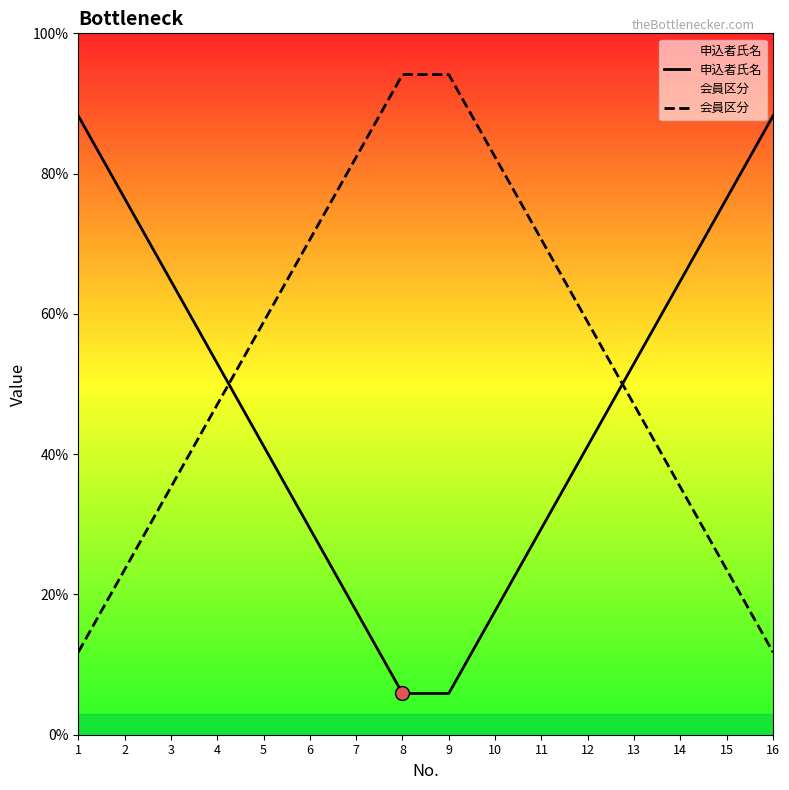

Reading left to right, what are all the values shown in this chart?

申込者氏名: 88.2	76.5	64.7	52.9	41.2	29.4	17.6	5.9	5.9	17.6	29.4	41.2	52.9	64.7	76.5	88.2
会員区分: 11.8	23.5	35.3	47.1	58.8	70.6	82.4	94.1	94.1	82.4	70.6	58.8	47.1	35.3	23.5	11.8